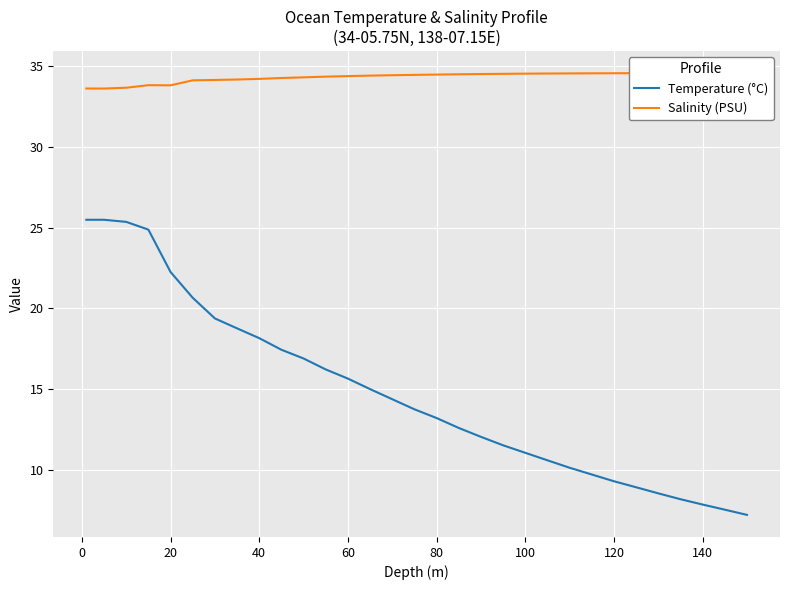

What is the maximum value for Temperature (°C)?

25.5